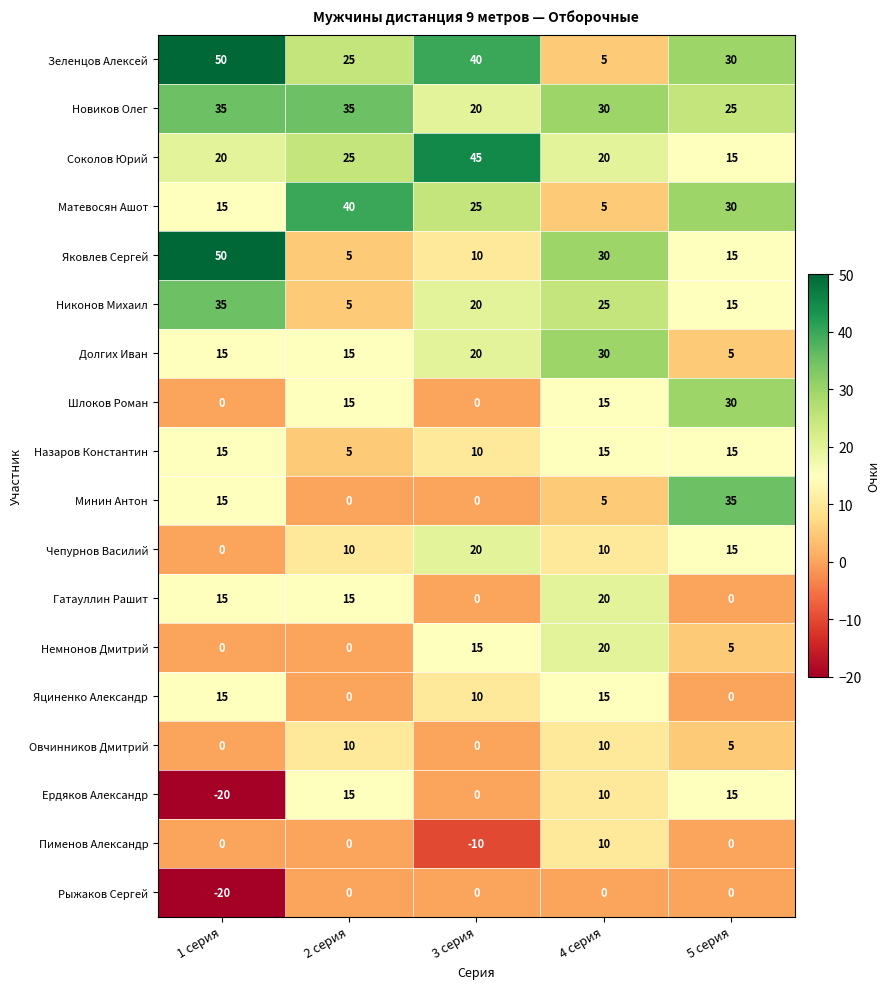

How many Чепурнов Василий values are between 10 and 15?

3